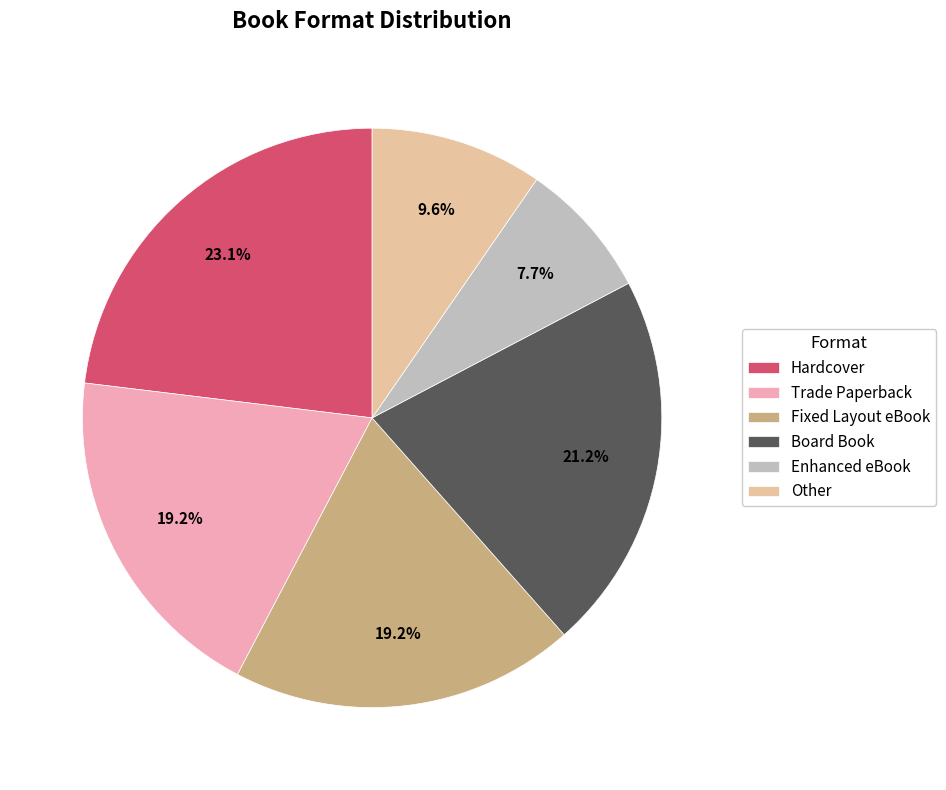

Which slice is the largest?

Hardcover